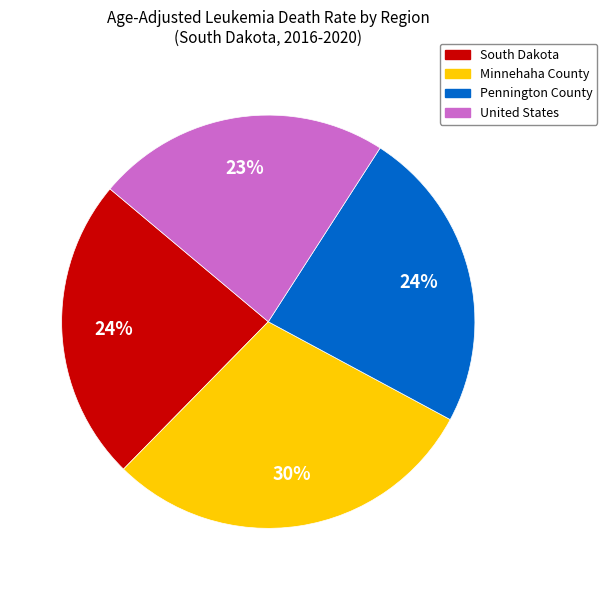

Which slice is the largest?

Minnehaha County